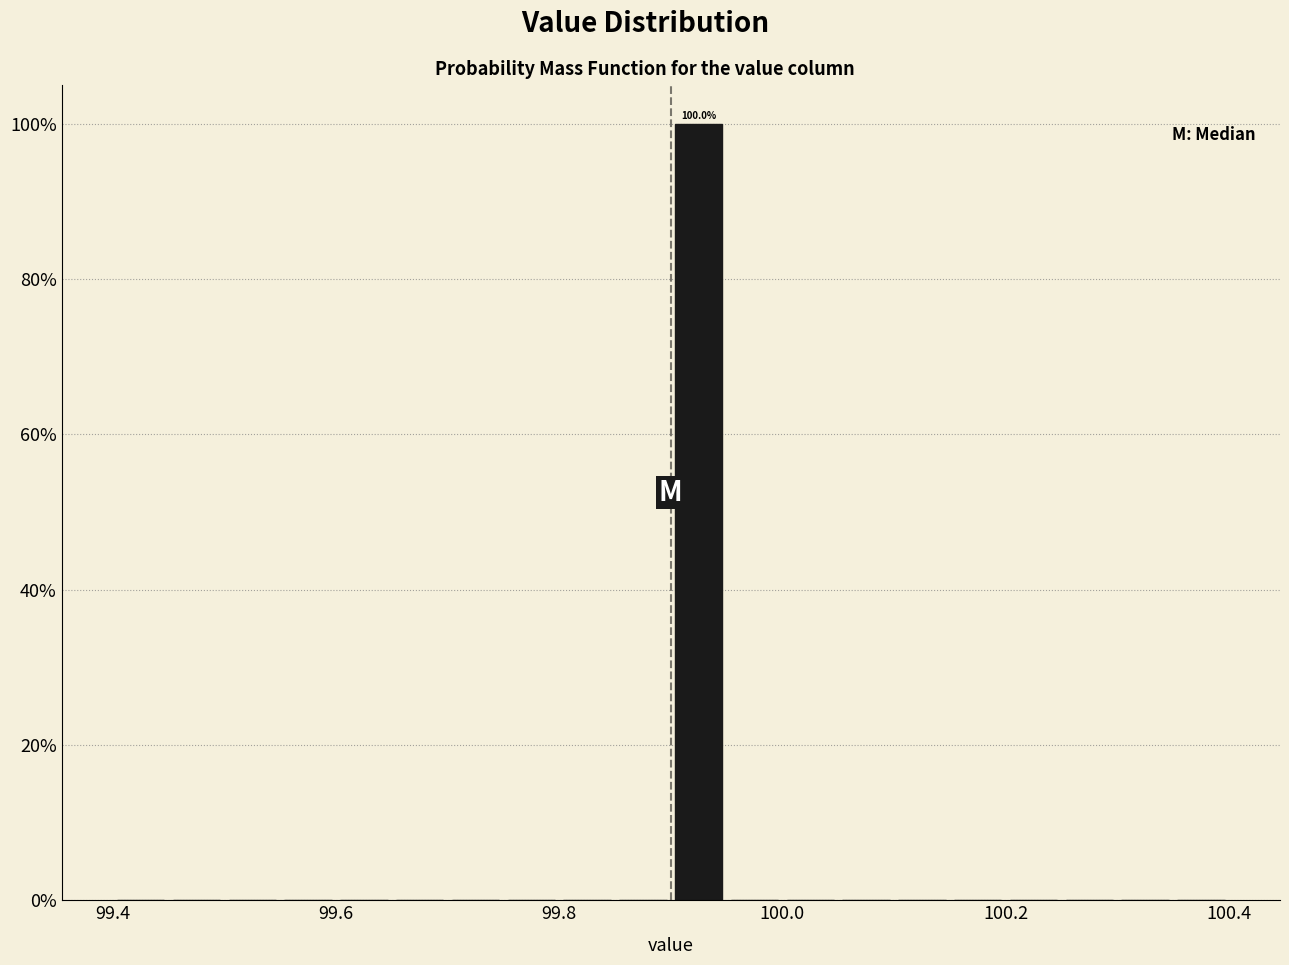

Around what value on the x-axis is the tallest bar? Give the approximate position of its centre, as read against the axis.

99.92